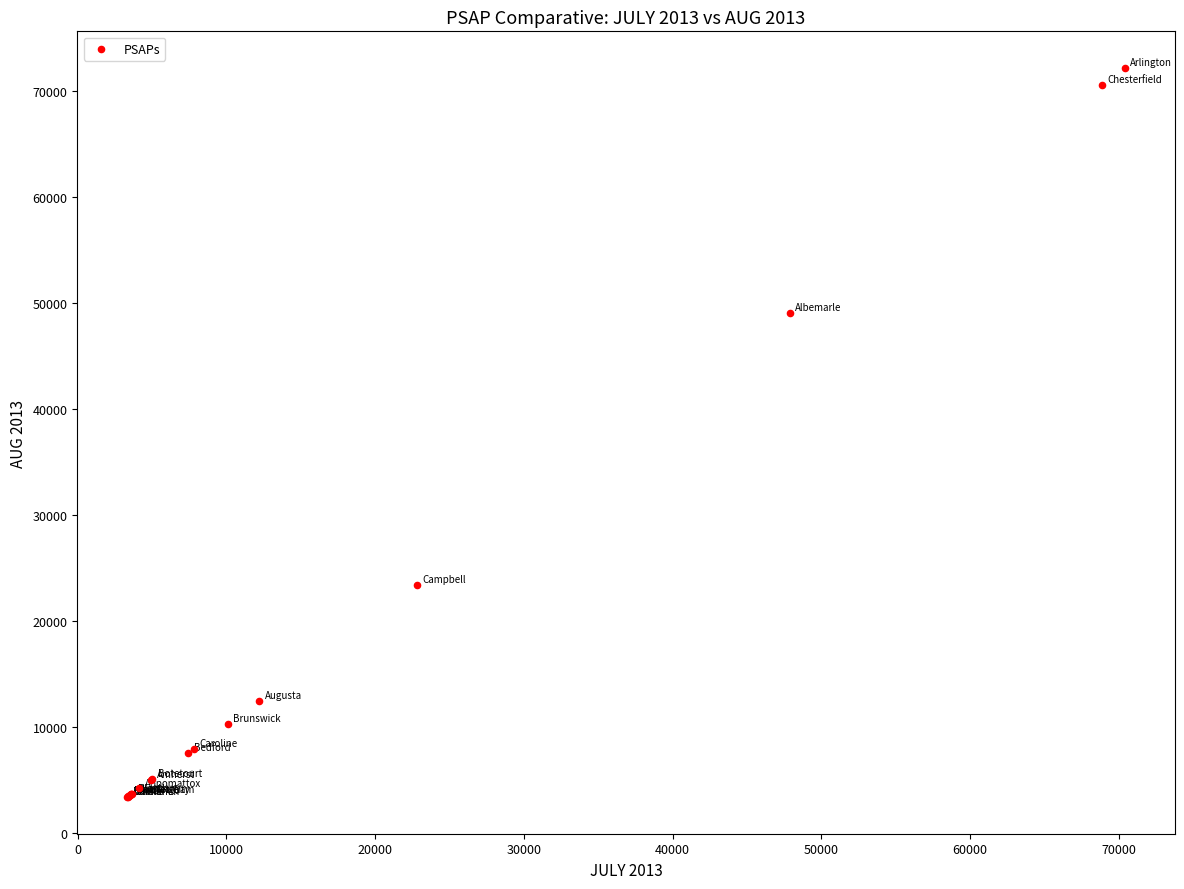

What Y value in the scatter plot is closest to 37820?

49117.7